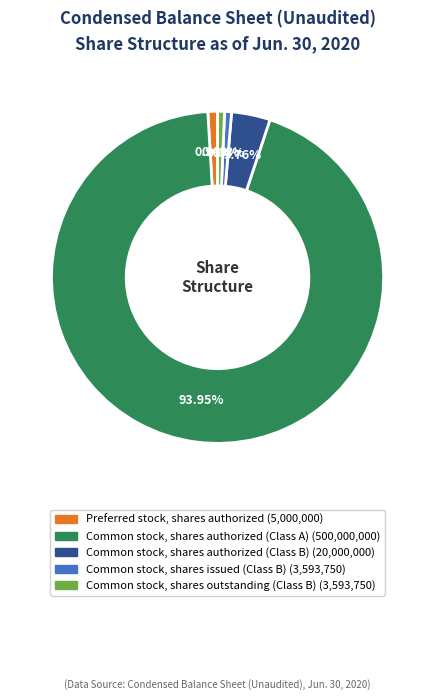

Is the sum of Preferred stock, shares authorized and Common stock, shares outstanding (Class B) greater than half?

No